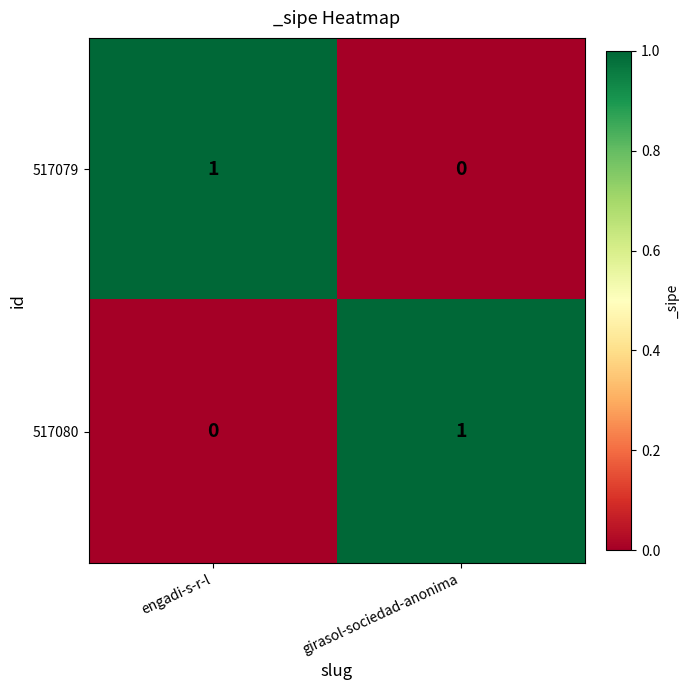

At which label does 517079 reach its minimum?

girasol-sociedad-anonima